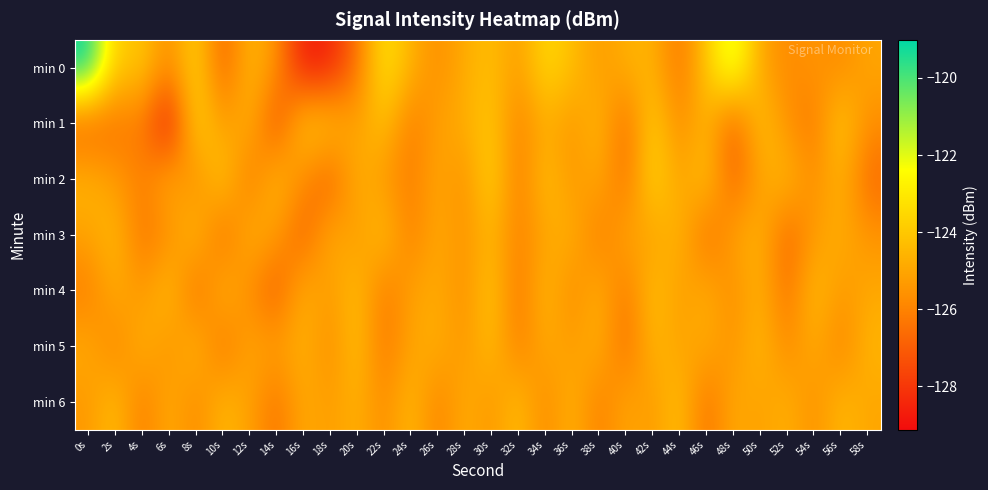

Between 14s and 26s, which series saw the biggest shift?

min 1